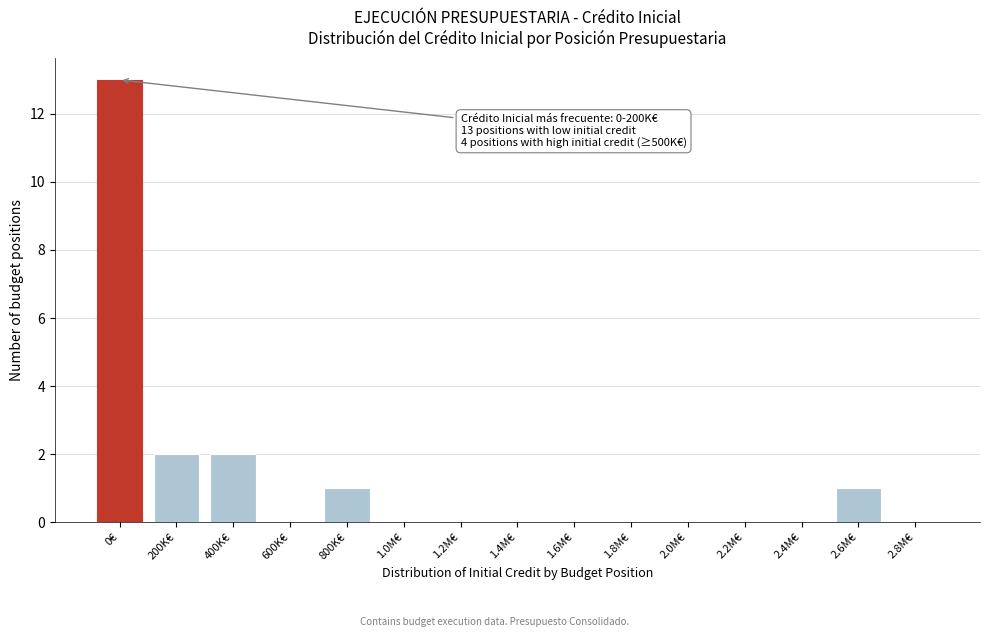

Reading left to right, transcribe all the data shown in this chart.

0€=13	200K€=2	400K€=2	600K€=0	800K€=1	1.0M€=0	1.2M€=0	1.4M€=0	1.6M€=0	1.8M€=0	2.0M€=0	2.2M€=0	2.4M€=0	2.6M€=1	2.8M€=0